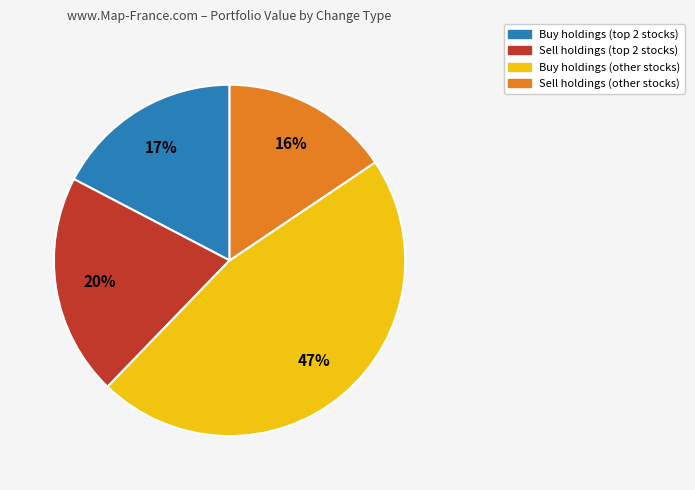

To the nearest percent, what is the difference between the largest and smallest slice percentages?

31%